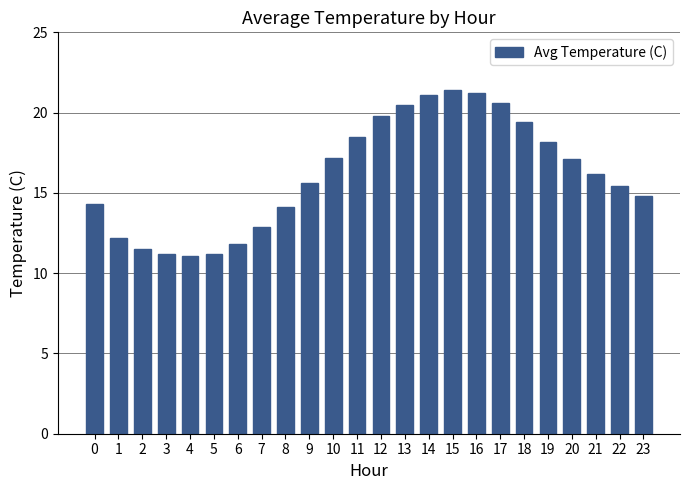

The chart shows a value of 14.1 at 8. True or false?

True